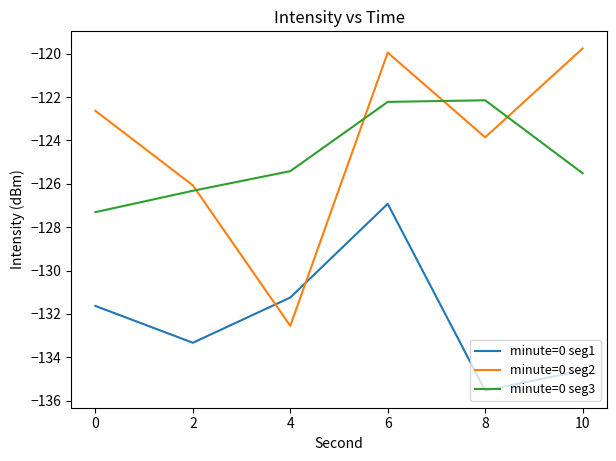

What is the sum of all minute=0 seg2 values?

-744.8